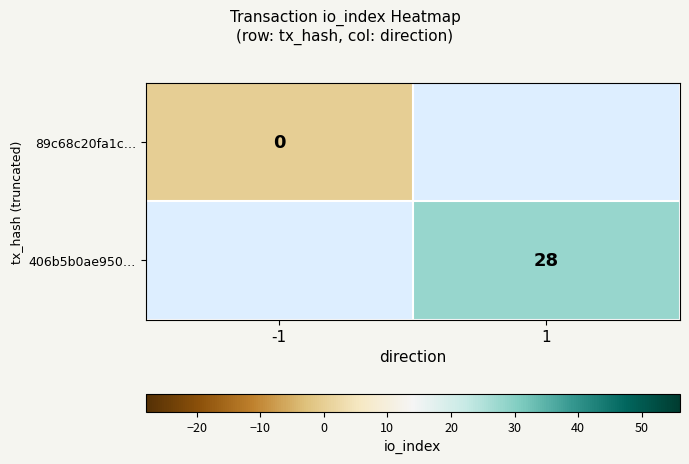

Between -1 and 1, which is larger?

1